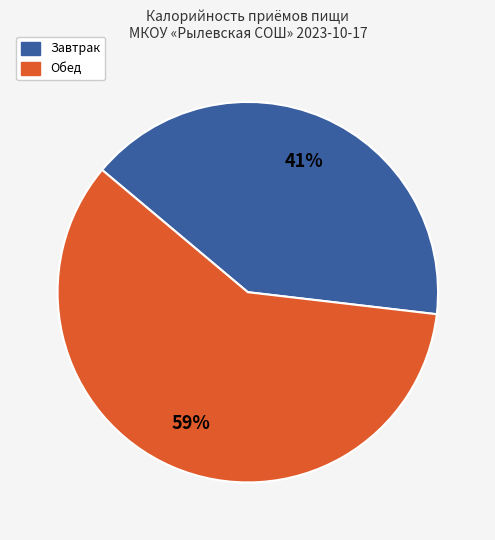

What is the smallest slice in the pie chart?

Завтрак